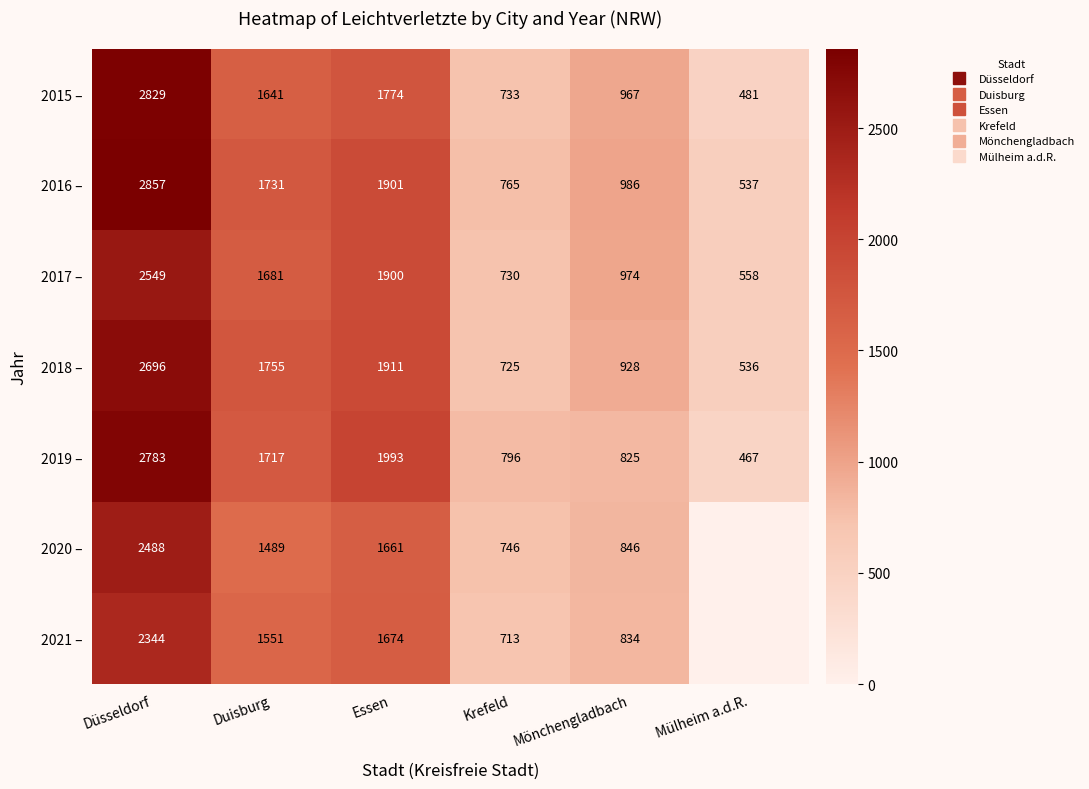

The 2021 – series shows 736 at Essen. True or false?

False